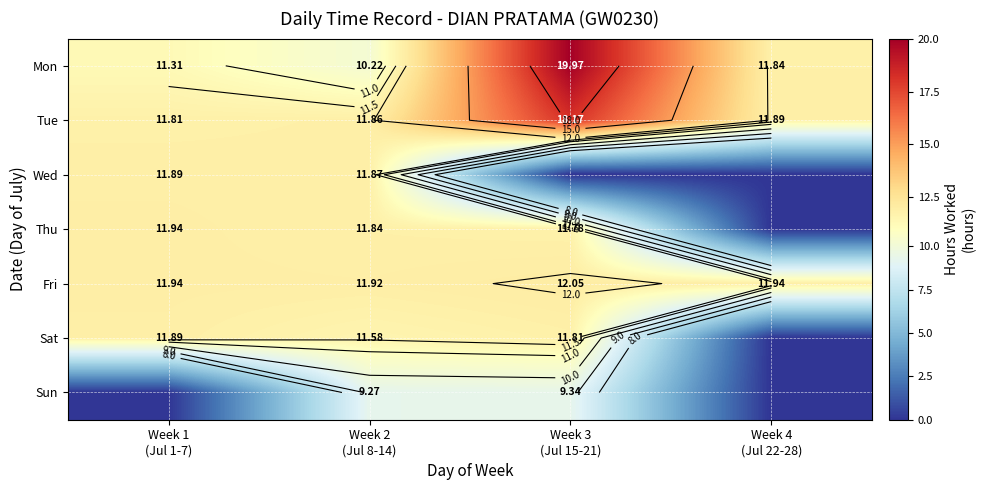

Which category has the highest value across all series?

Week 3
(Jul 15-21)